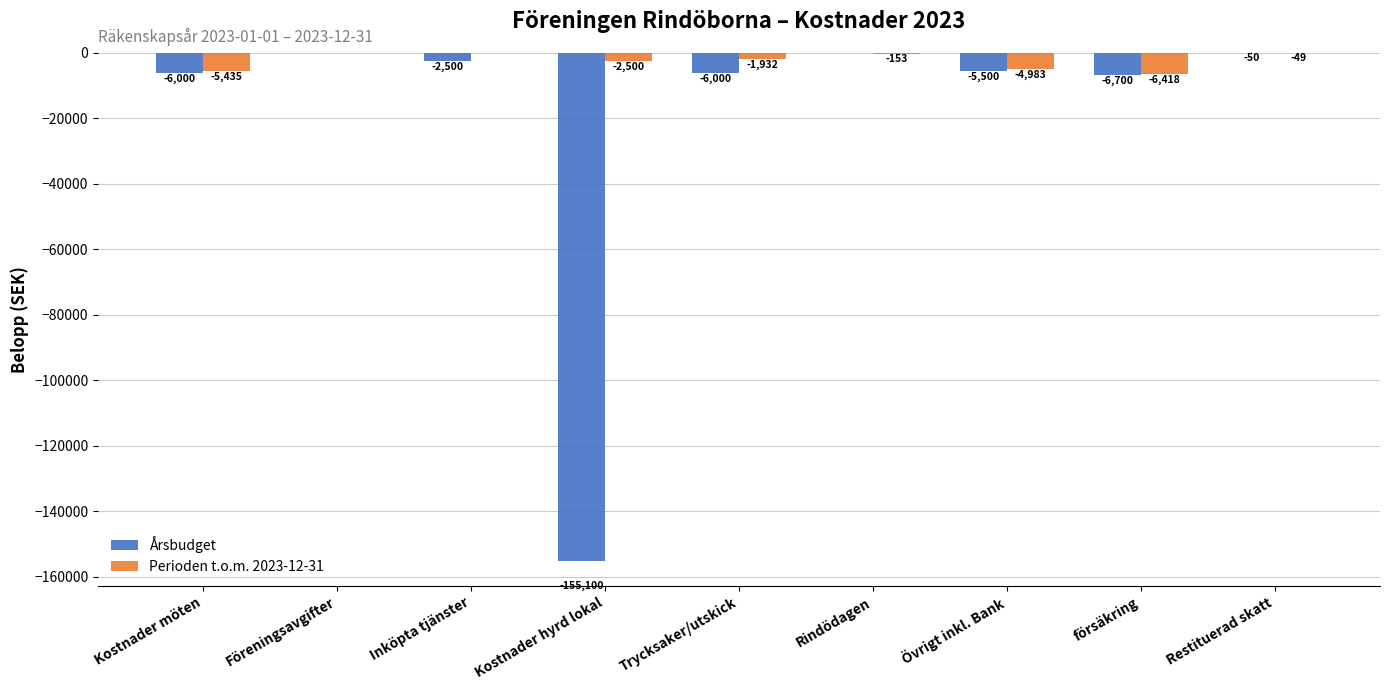

Is the value of Årsbudget at Övrigt inkl. Bank greater than the value of Perioden t.o.m. 2023-12-31 at Trycksaker/utskick?

No